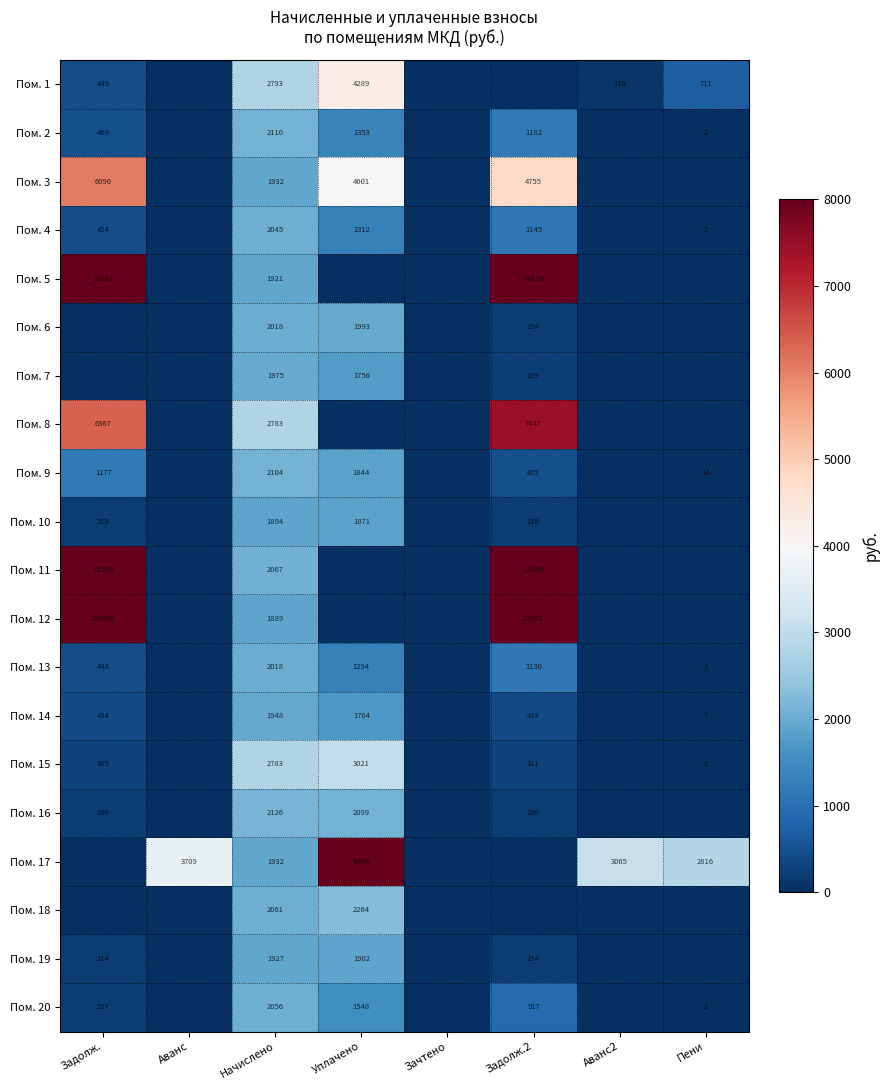

Which has a higher value, Задолж. or Зачтено?

Задолж.